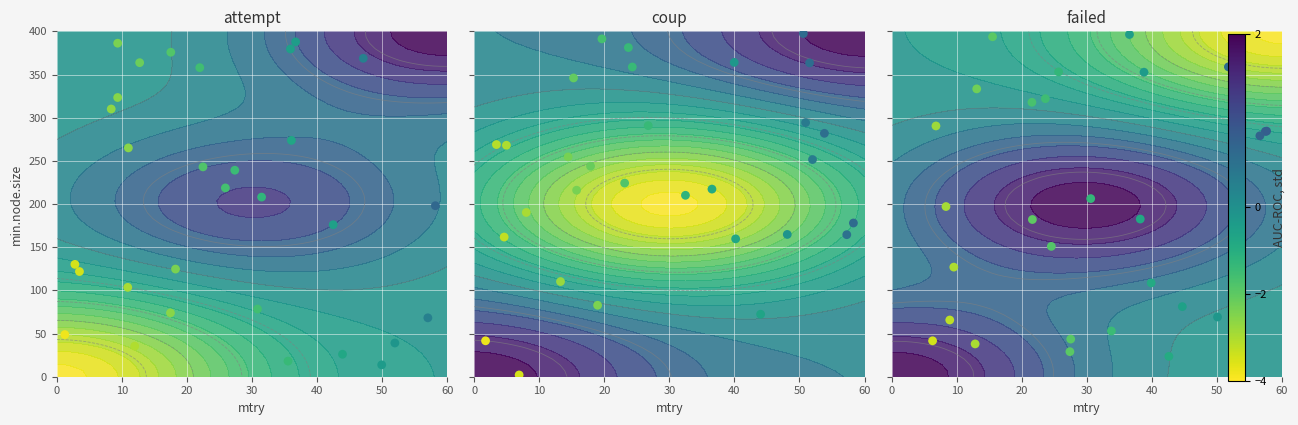

Rank the series by their maximum value, from highest to lowest.

coup, failed, attempt